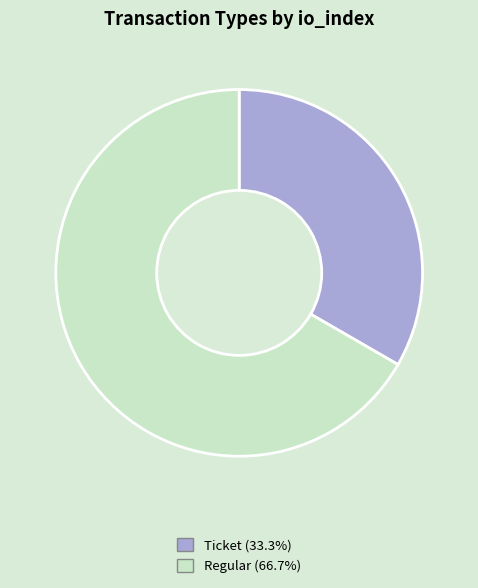

Do Ticket and Regular together represent more than half of the pie?

Yes